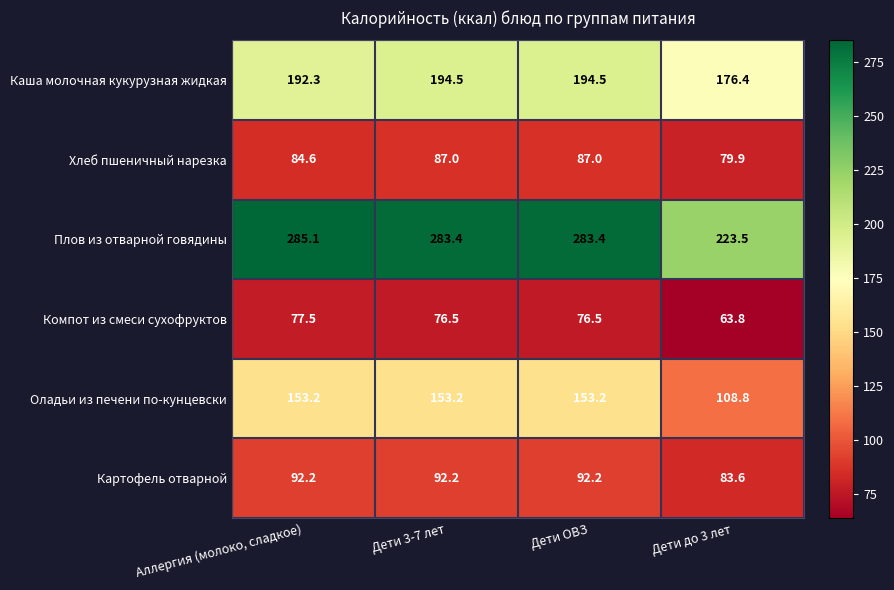

What is the difference between the highest and lowest values at Дети ОВЗ?

206.9